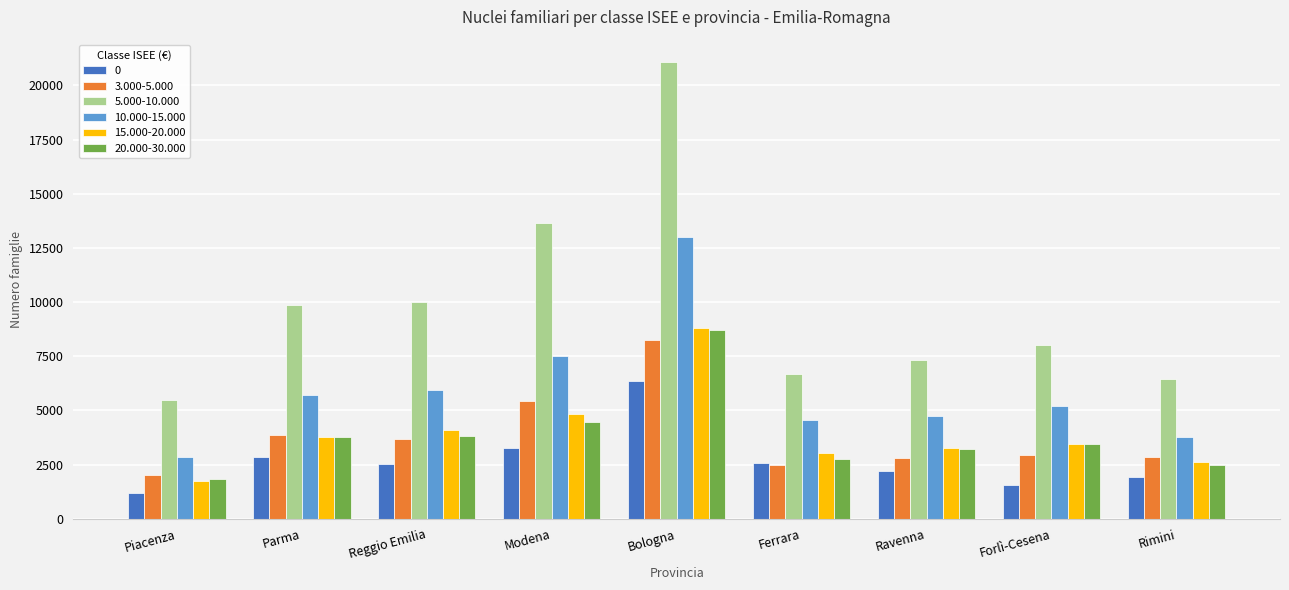

List the labels in order of 10.000-15.000 value, smallest first.

Piacenza, Rimini, Ferrara, Ravenna, Forlì-Cesena, Parma, Reggio Emilia, Modena, Bologna